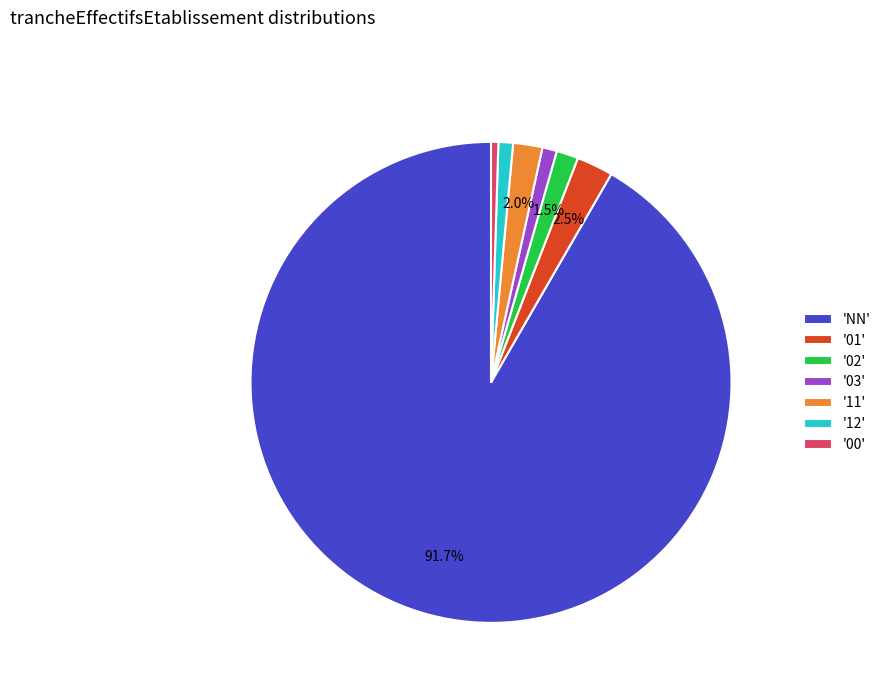

Which has a higher value, '12' or 'NN'?

'NN'